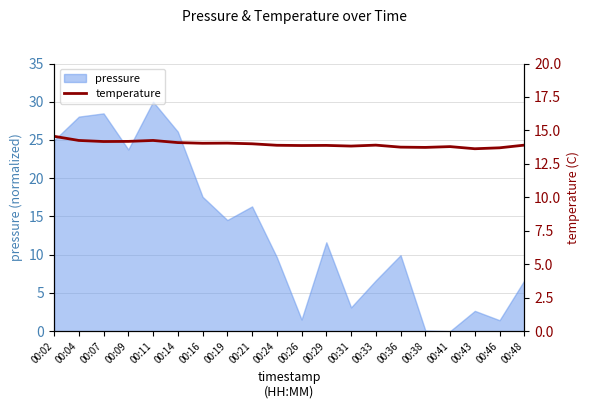

Reading right to left, what are all the values shown in this chart?

13.9	13.7	13.6	13.8	13.7	13.8	13.9	13.8	13.9	13.9	13.9	14.0	14.1	14.0	14.1	14.2	14.2	14.2	14.2	14.6